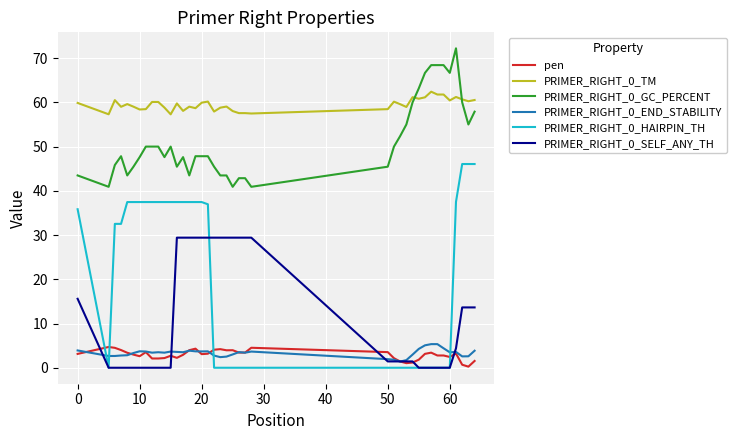

Which series has the largest range (max minus min)?

PRIMER_RIGHT_0_HAIRPIN_TH